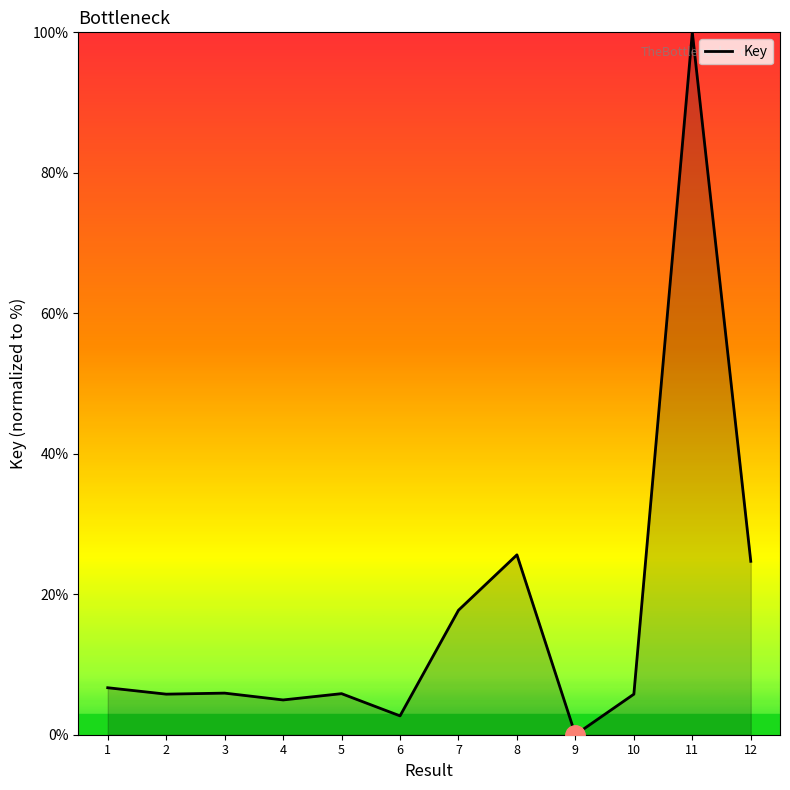

How many distinct data groups are displayed?

1